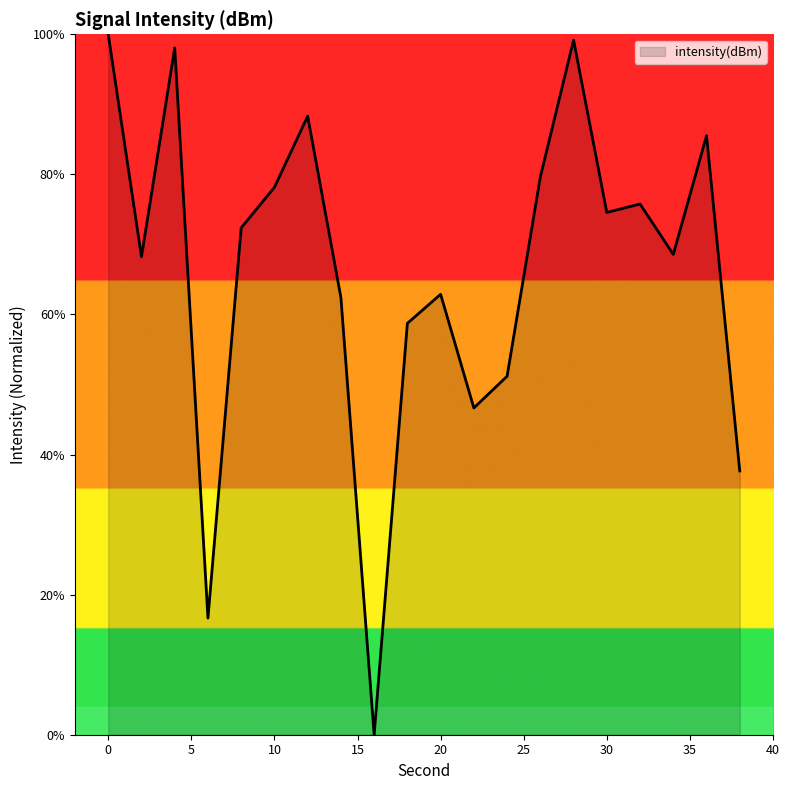

Does the chart have visible grid lines?

No